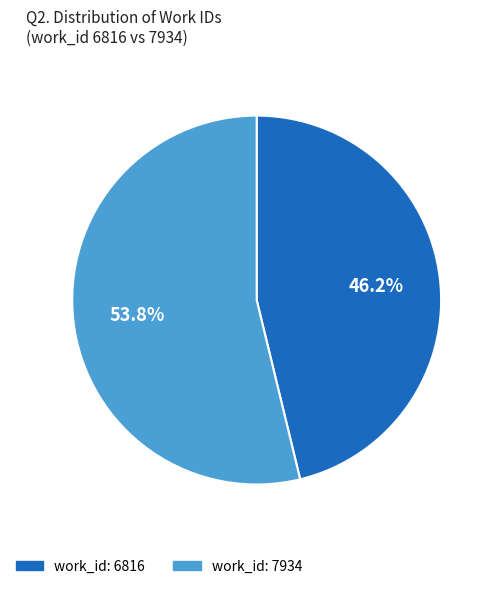

Rank the categories by value from lowest to highest.

work_id: 6816, work_id: 7934